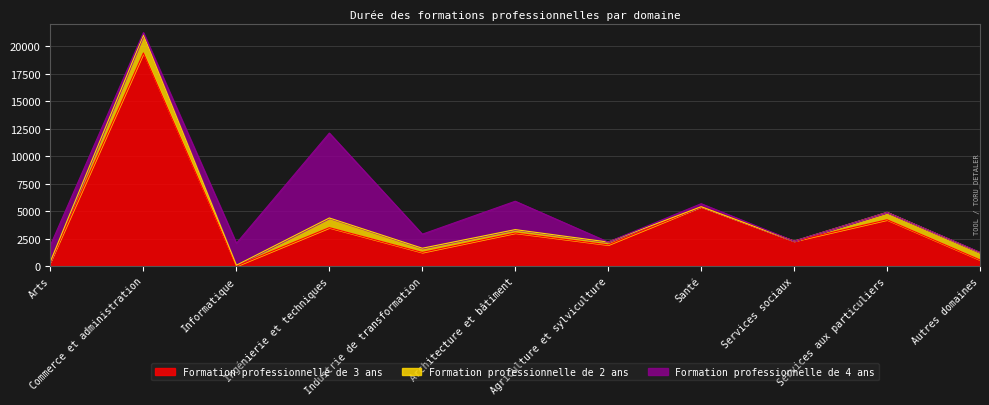

Reading left to right, extract all data points from this chart.

Formation professionnelle de 3 ans: 392	19406	0	3497	1242	3010	1930	5405	2269	4215	558
Formation professionnelle de 2 ans: 40	1632	75	881	381	308	256	0	0	676	663
Formation professionnelle de 4 ans: 1470	219	1998	7732	1278	2584	0	272	0	0	28